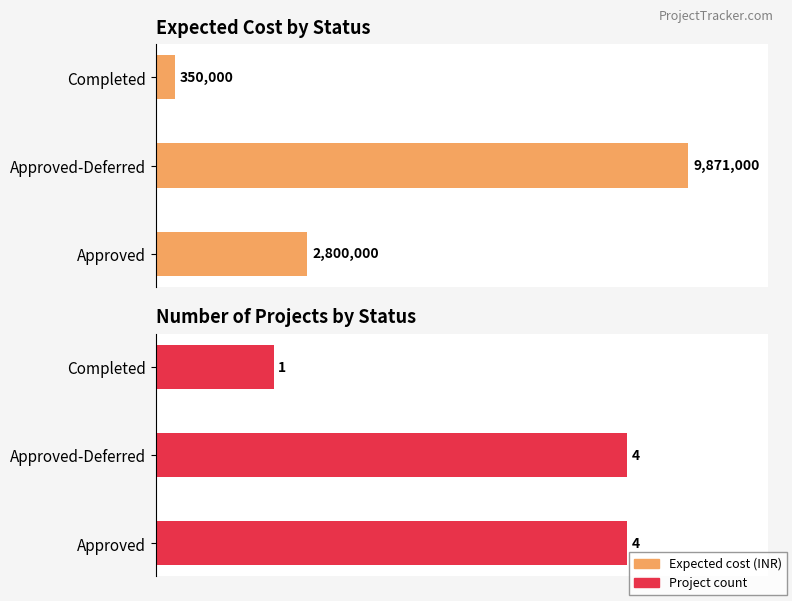

Where is Expected cost nearest to the value 2575000?

Approved